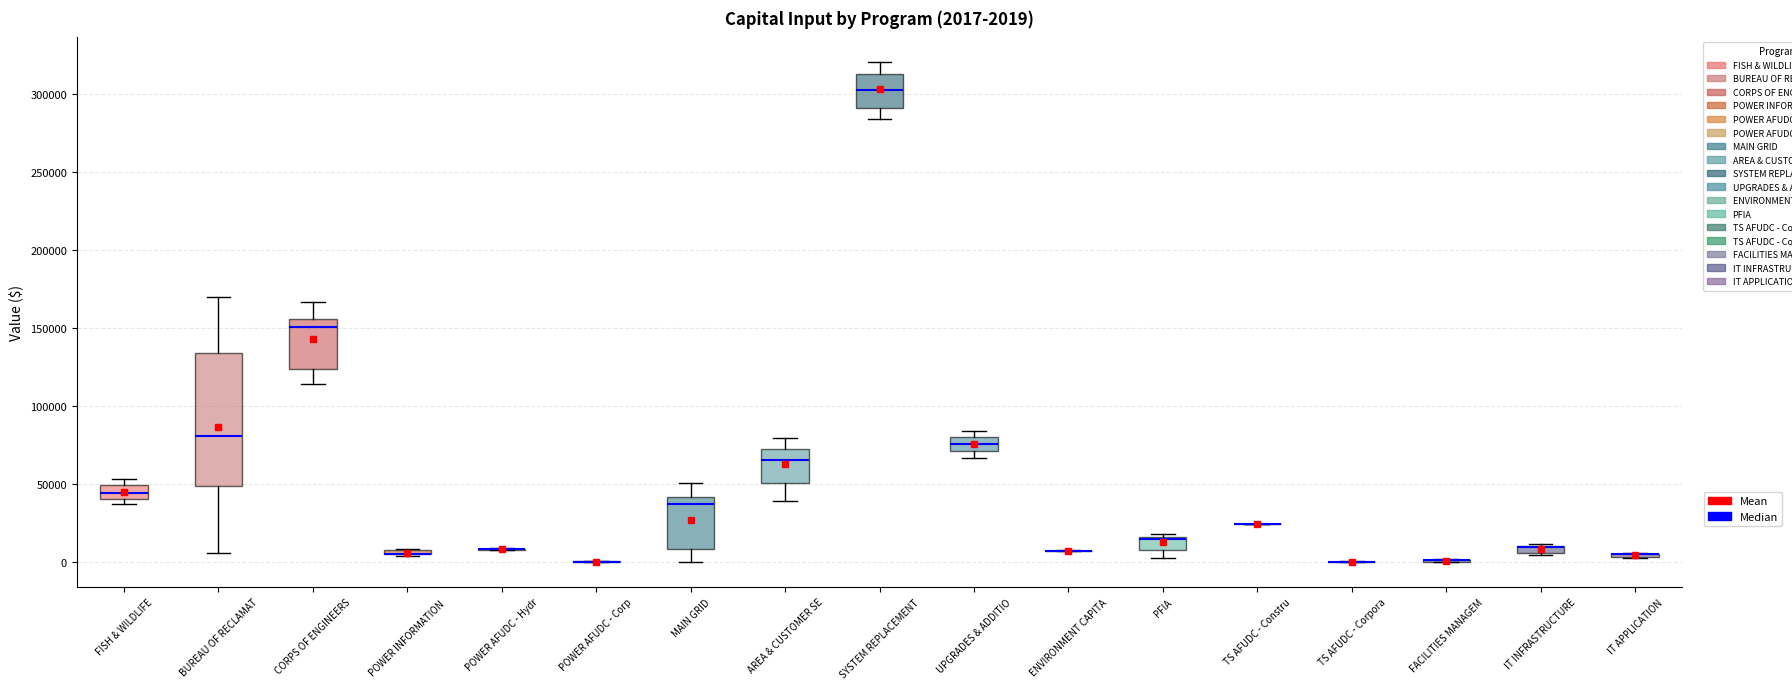

Comparing the boxes themselves (not the whiskers), which one is the tallest?

BUREAU OF RECLAMAT